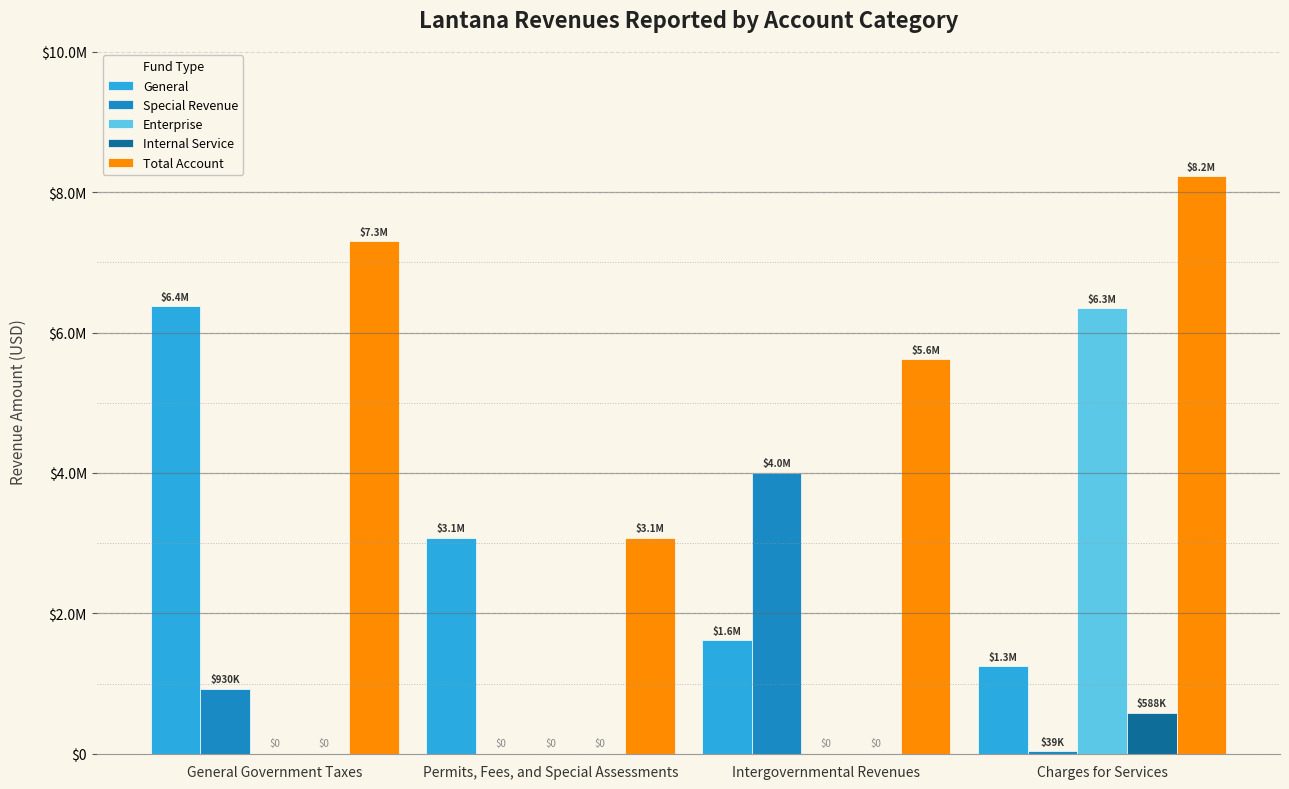

What are all the series names shown in the legend?

General, Special Revenue, Enterprise, Internal Service, Total Account